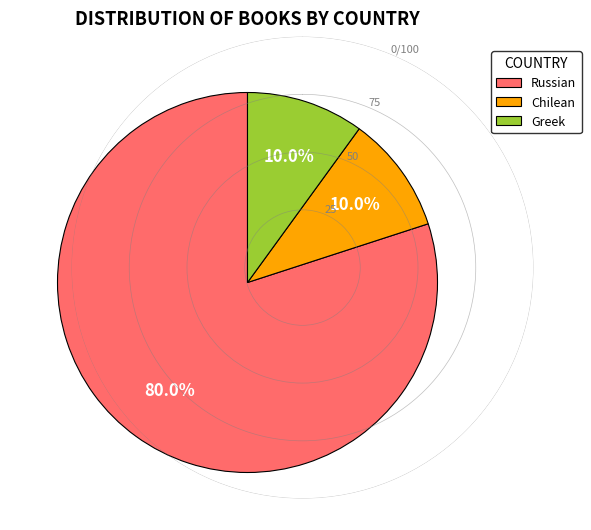

How much of the chart is everything except Greek?

90.0%